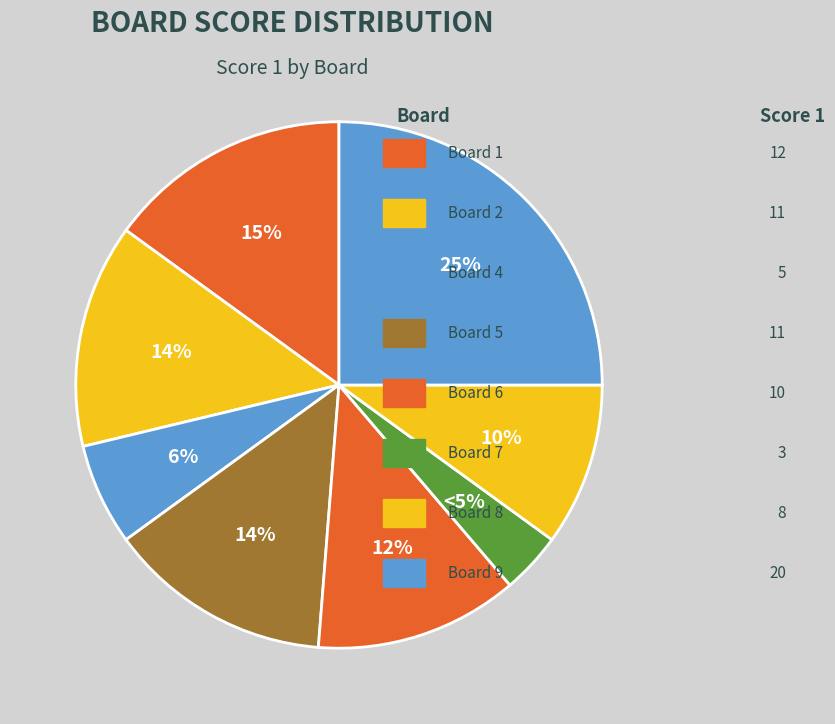

Is it true that Board 7 is 4% of the pie?

True